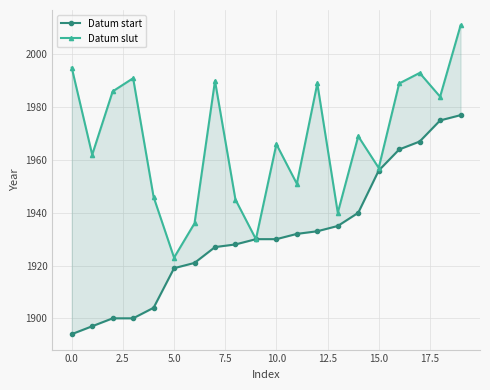

How many values in the Datum slut series exceed 1969?

9